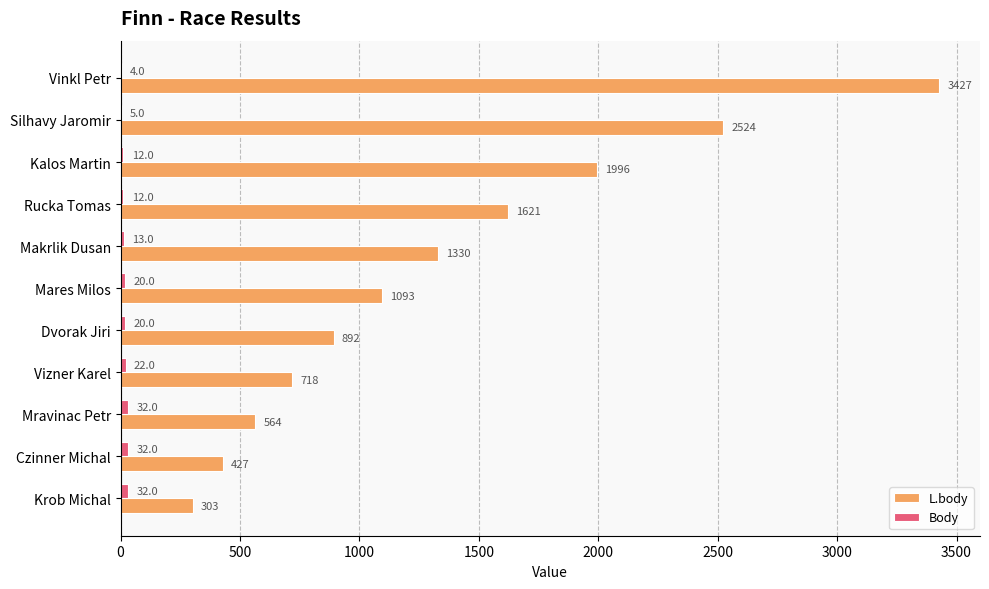

What is the greatest value displayed?

3427